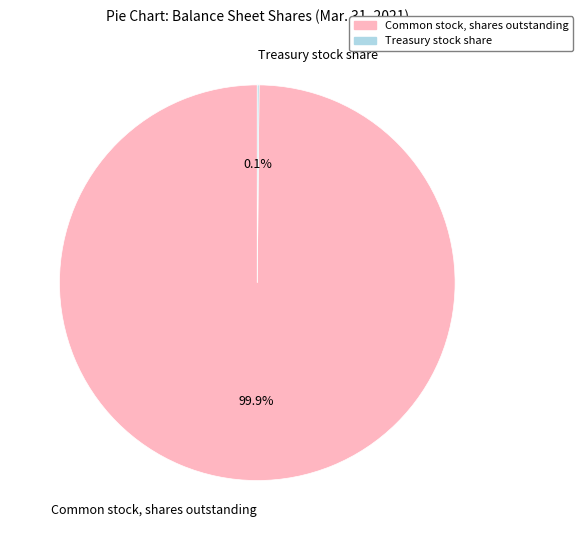

What percentage is NOT represented by Common stock, shares outstanding?

0.1%